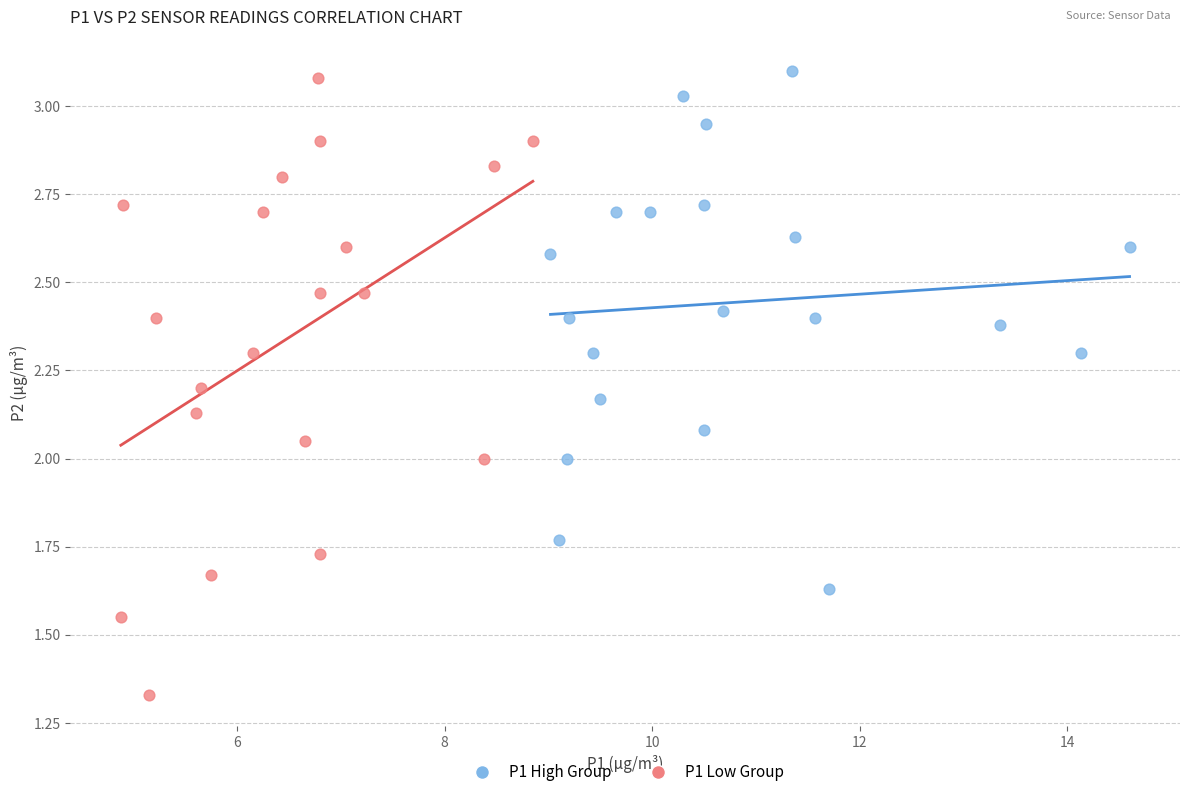

Which series contains the lowest Y value?

P1 Low Group